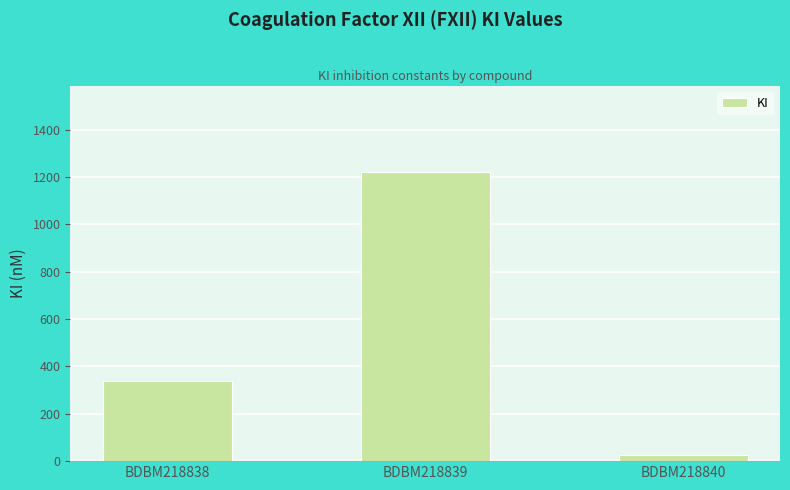

What is the ratio of the value at BDBM218838 to the value at BDBM218840?

13.6